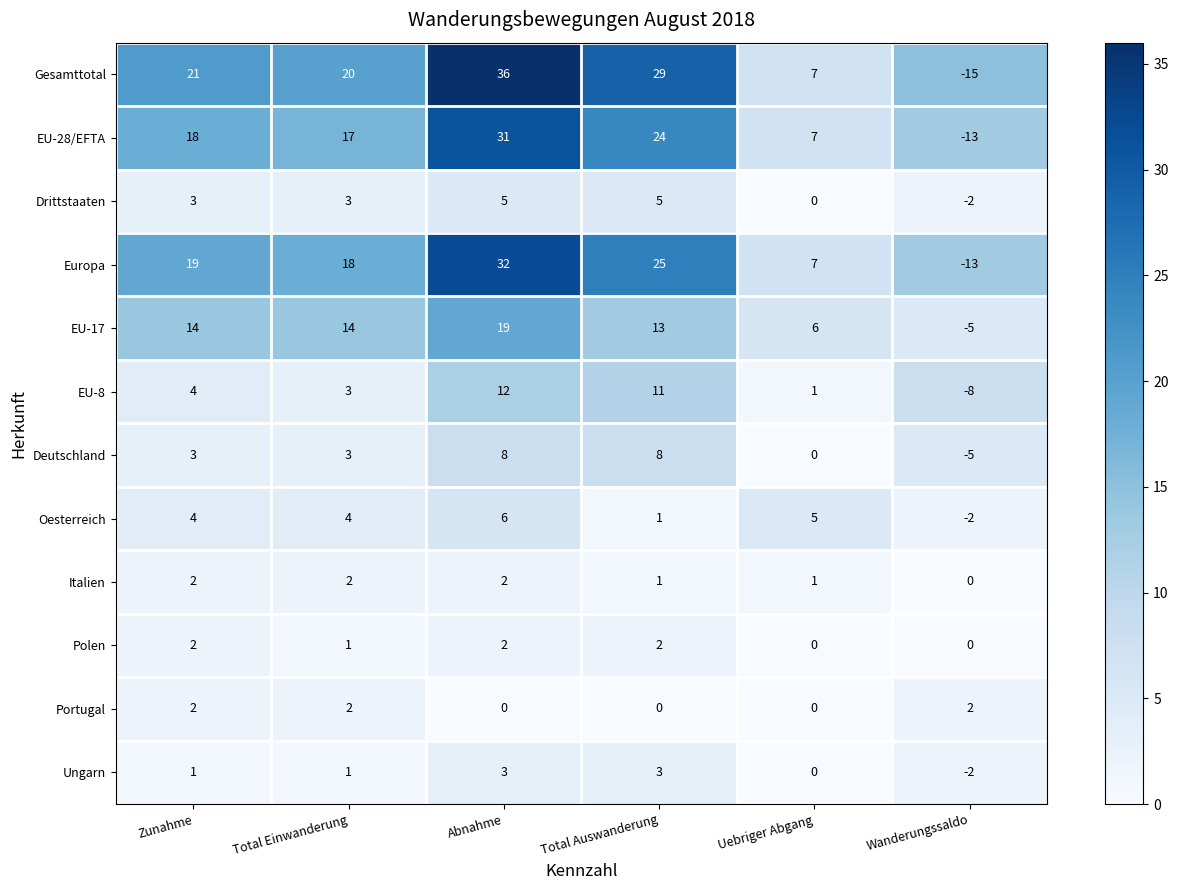

How many Deutschland values are between 0 and 8?

5